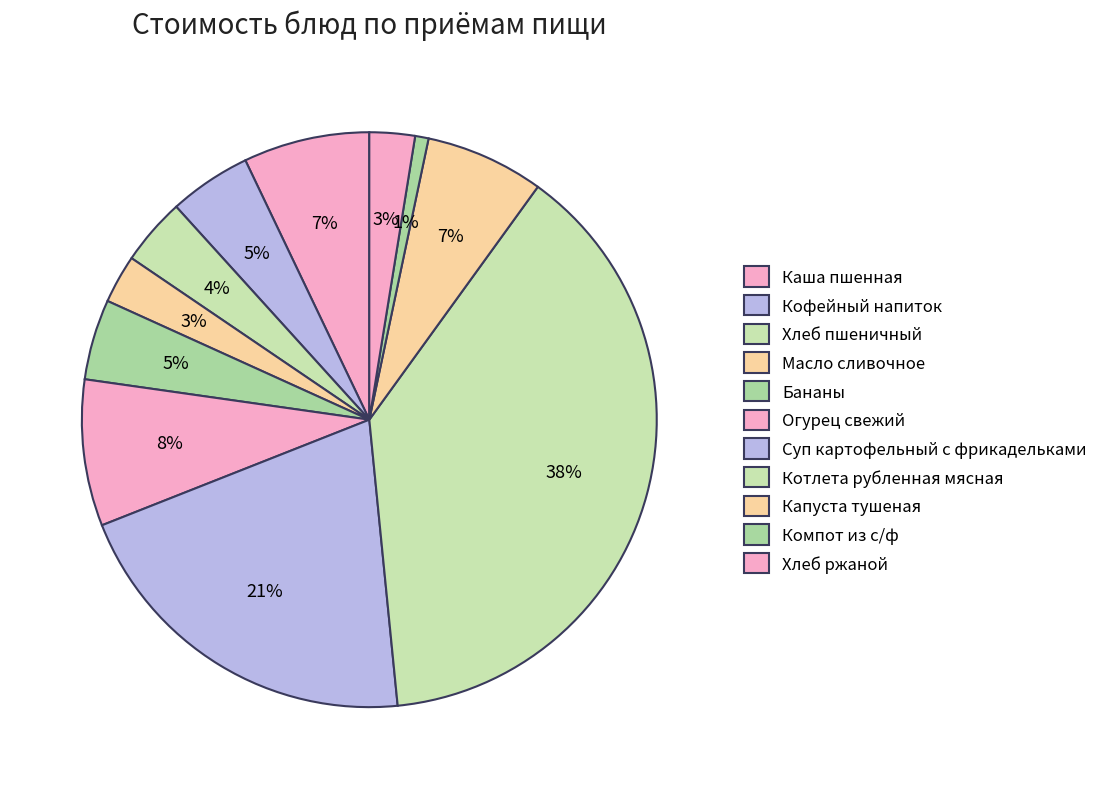

Count the number of slices in the pie.

11